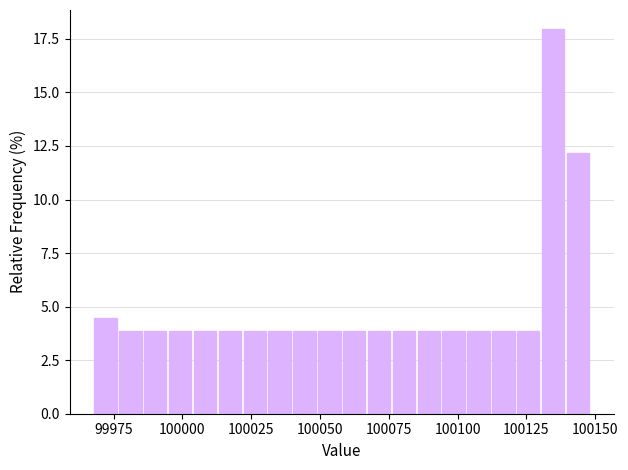

Read against the x-axis, roughly where is the centre of the tallest bar?

100135